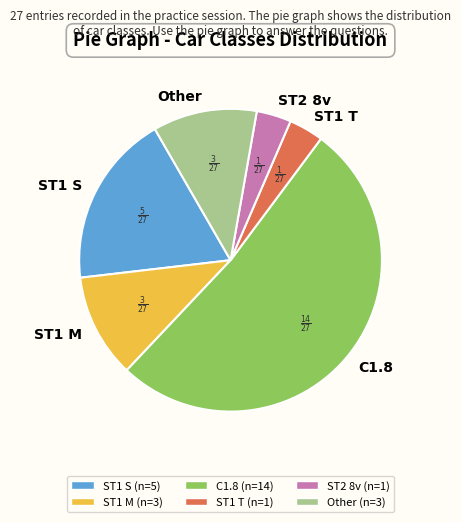

Is there a majority slice in this chart?

Yes